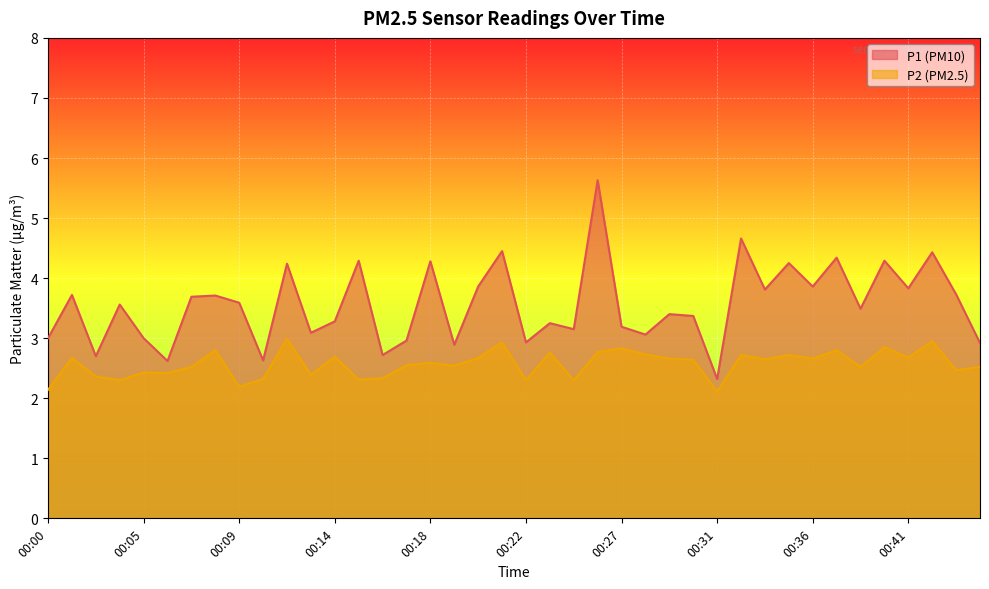

How many distinct data groups are displayed?

2